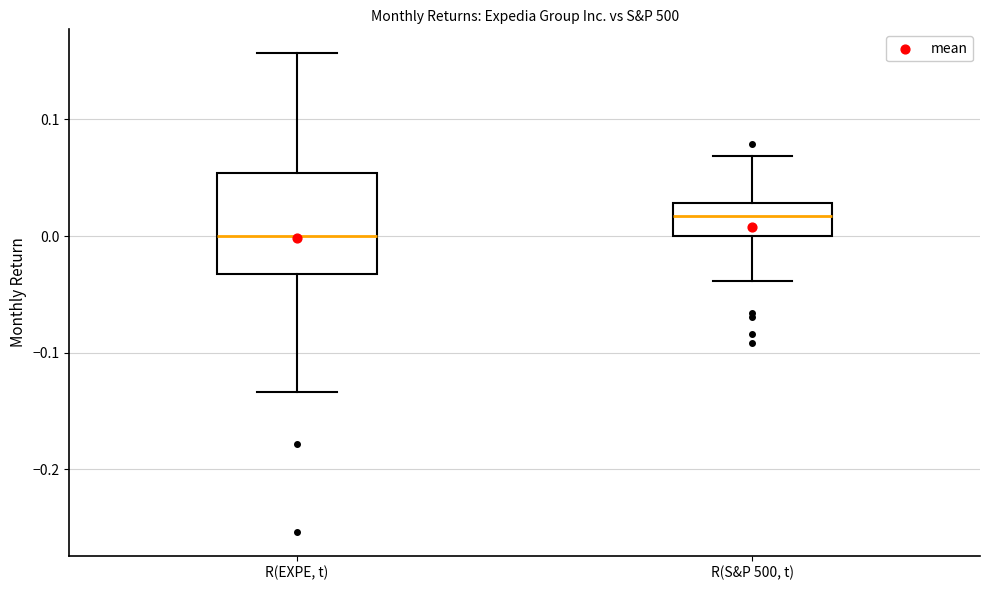

Reading left to right, transcribe this box plot: for each box, give where its median line is, the range the box spans, and where its two whiskers end, as read against the y-axis. The values are not printed on the chart, so give them approximately, as read against the axis.

R(EXPE, t): median 0.00, box -0.03 to 0.05, whiskers -0.13 to 0.16
R(S&P 500, t): median 0.02, box 0.00 to 0.03, whiskers -0.04 to 0.07